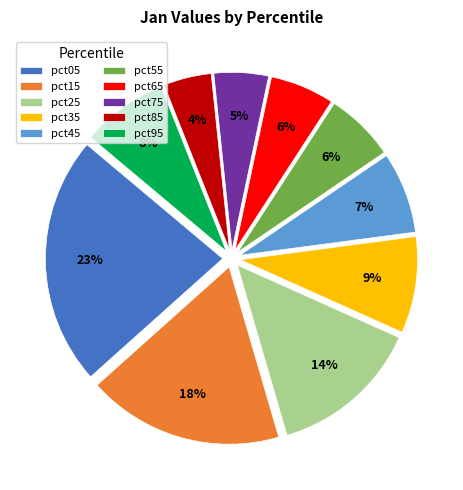

Which slice is the smallest?

pct85